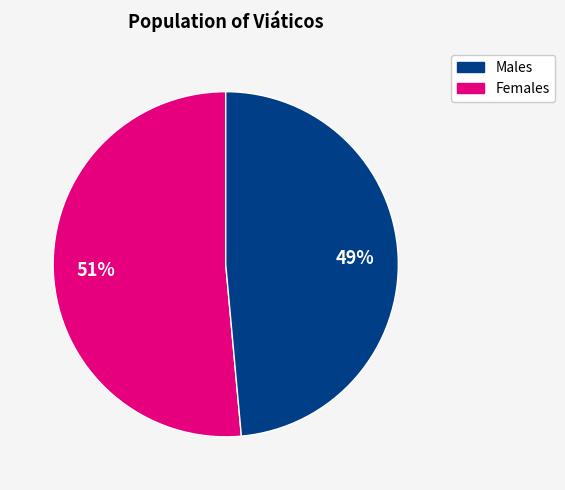

Is there a majority slice in this chart?

Yes